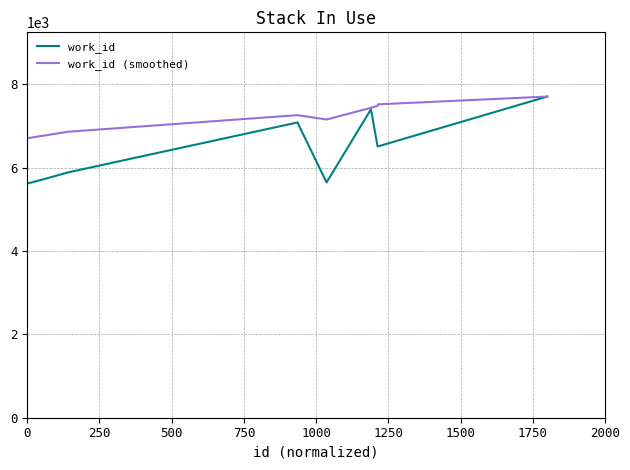

What is the greatest value displayed?

7701.0